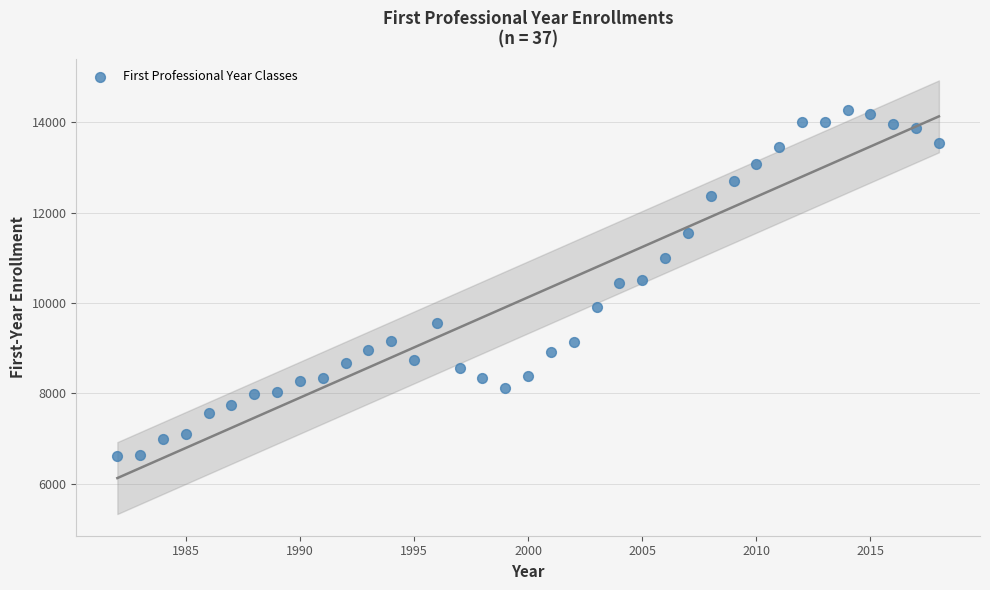

What is the range of Y values (max minus min)?

7667